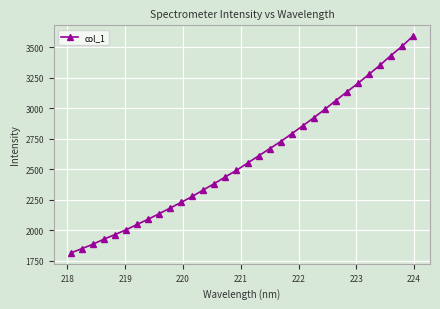

Reading left to right, list all the values displayed in this chart.

1814.4	1850.0	1885.7	1928.1	1965.0	2004.5	2048.2	2090.8	2136.5	2183.1	2229.5	2277.8	2331.4	2383.1	2438.3	2491.5	2551.2	2609.8	2668.7	2726.9	2791.4	2856.1	2922.6	2990.8	3062.7	3134.2	3203.6	3277.7	3352.8	3432.4	3507.5	3591.2